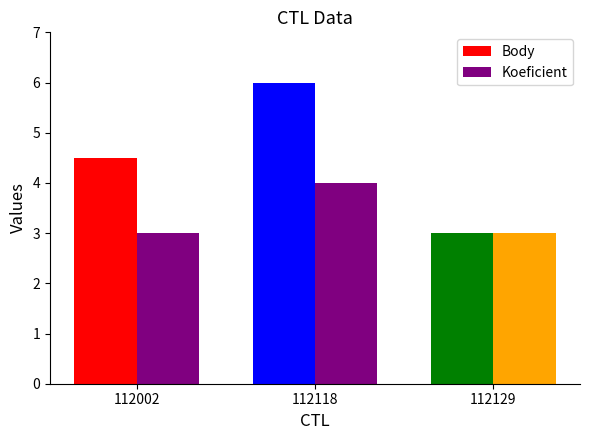

Where does the Body series first go above 4?

112002